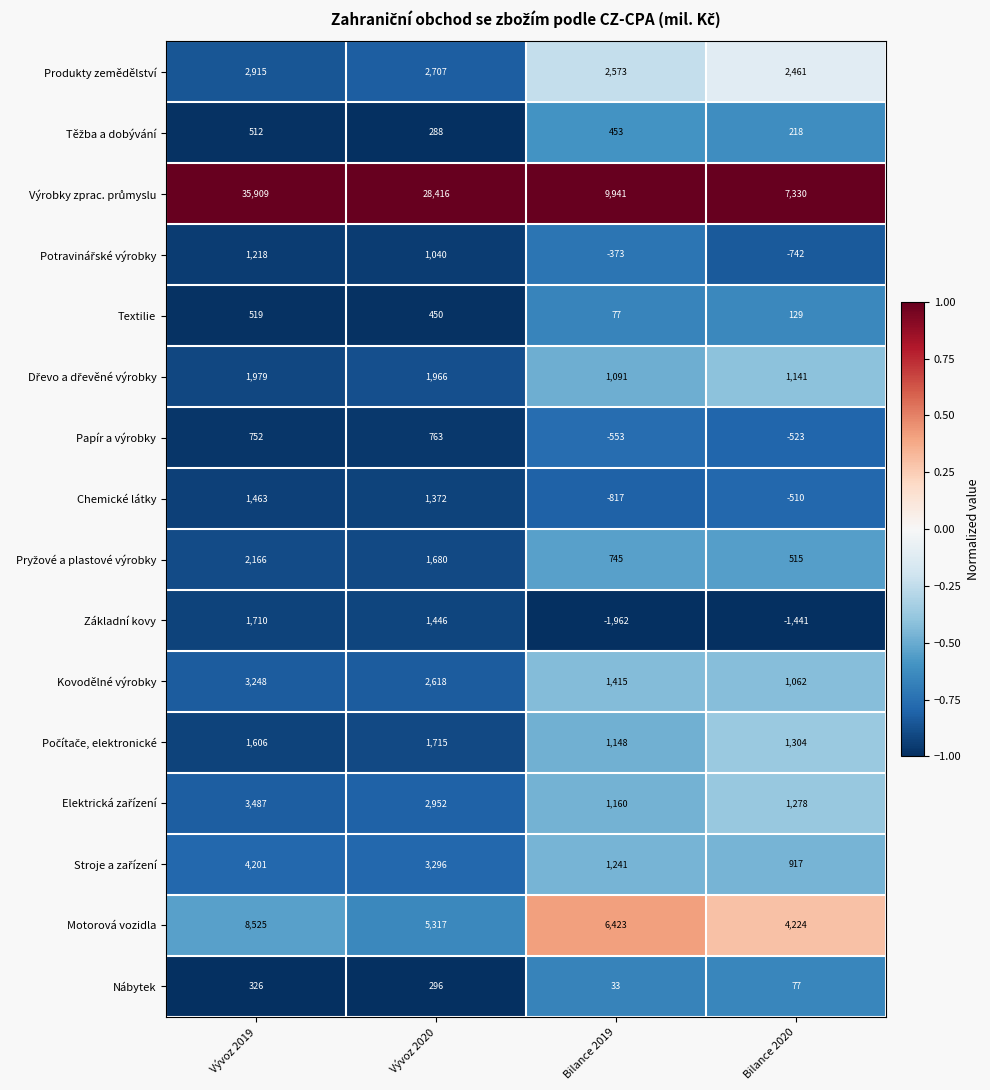

At which category is the sum across all series the highest?

Vývoz 2019